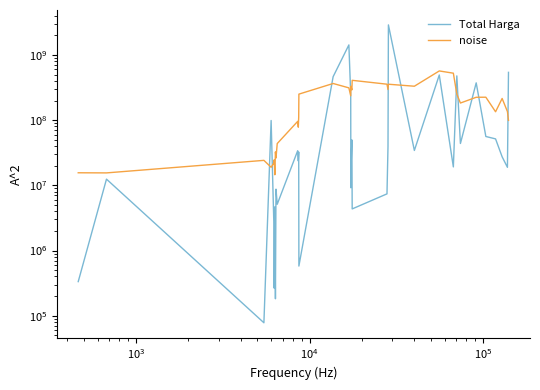

What is the approximate value of Total Harga at $\mathdefault{10^{7}}$?

4672200.0